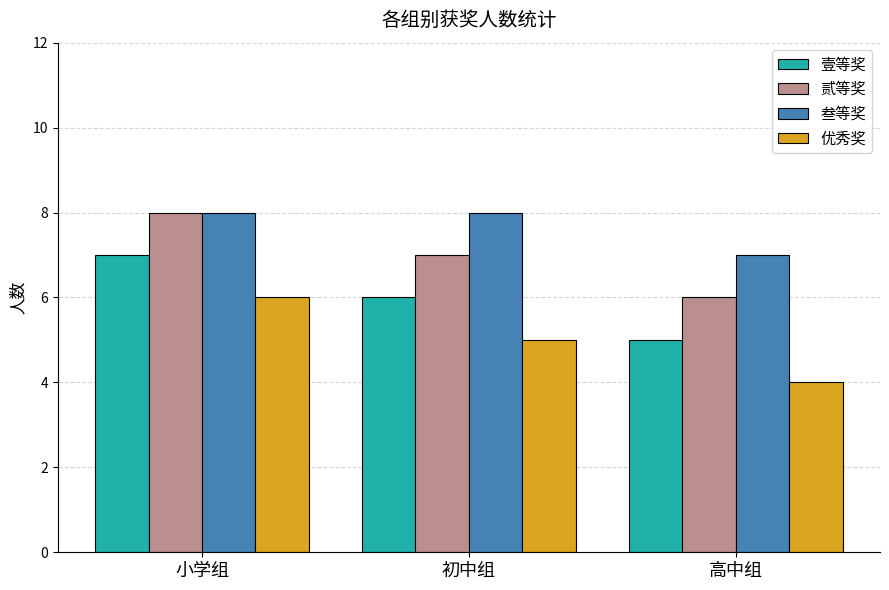

At which category does the chart reach its minimum across all series?

高中组